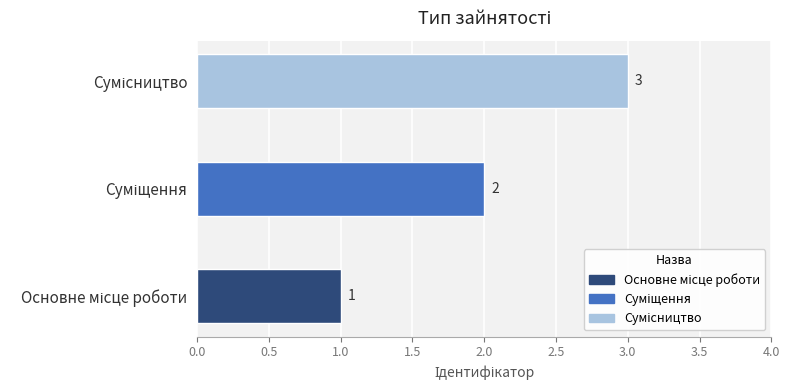

What is the smallest value displayed?

1